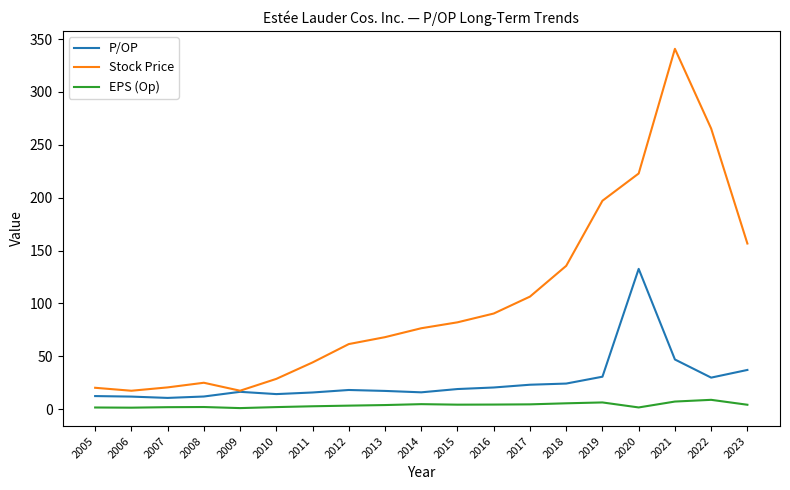

What is the minimum value for Stock Price?

17.5